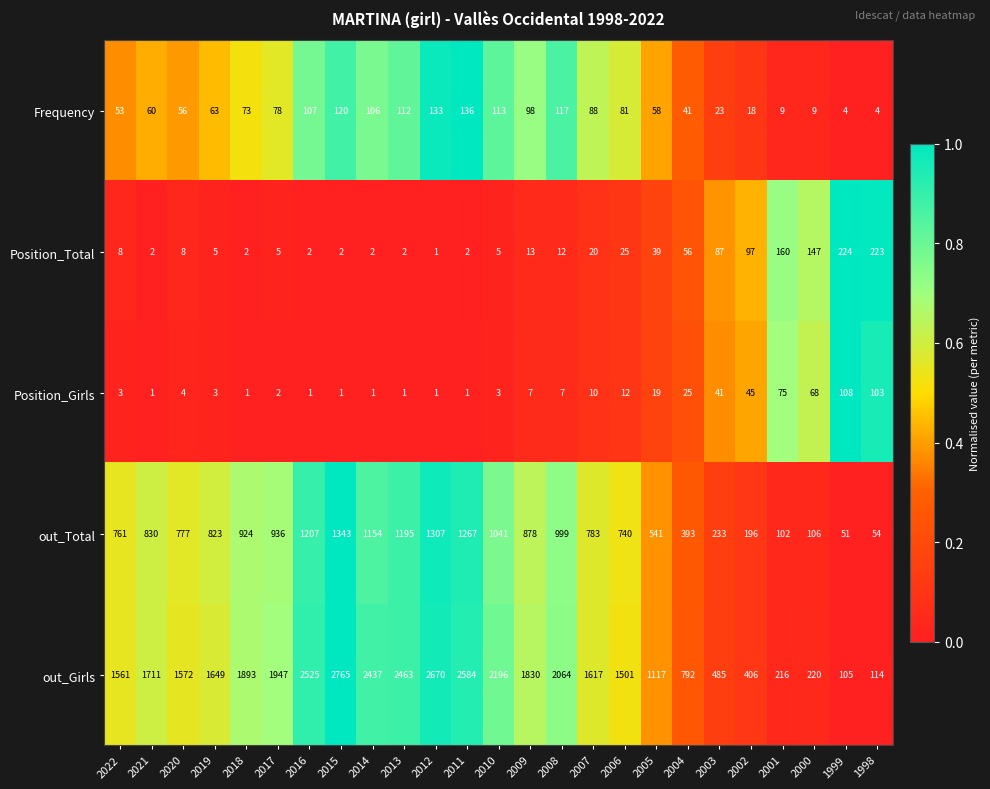

What is the difference between the maximum and minimum values in the Frequency series?

132